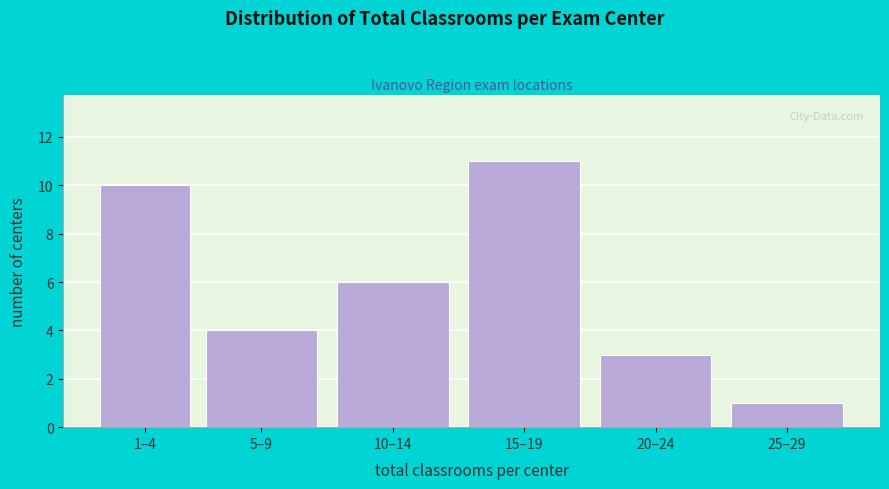

Reading right to left, extract all data points from this chart.

1	3	11	6	4	10